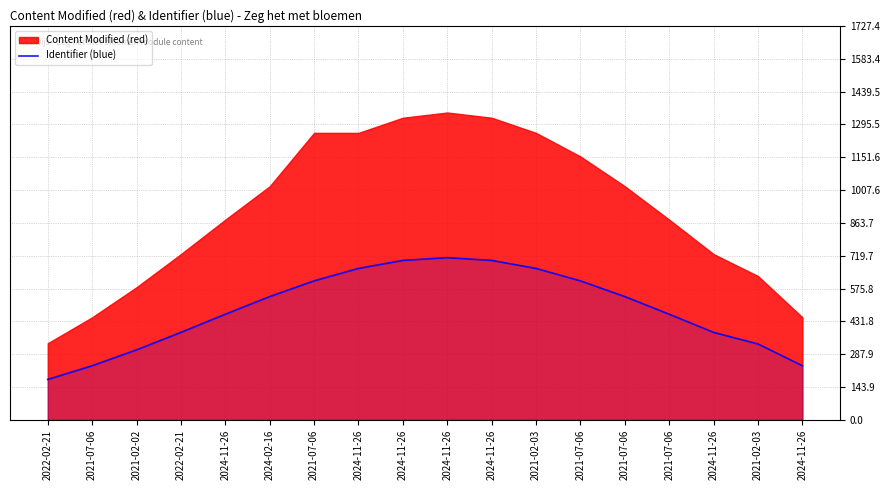

At which category does the data reach its first local peak?

2024-11-26